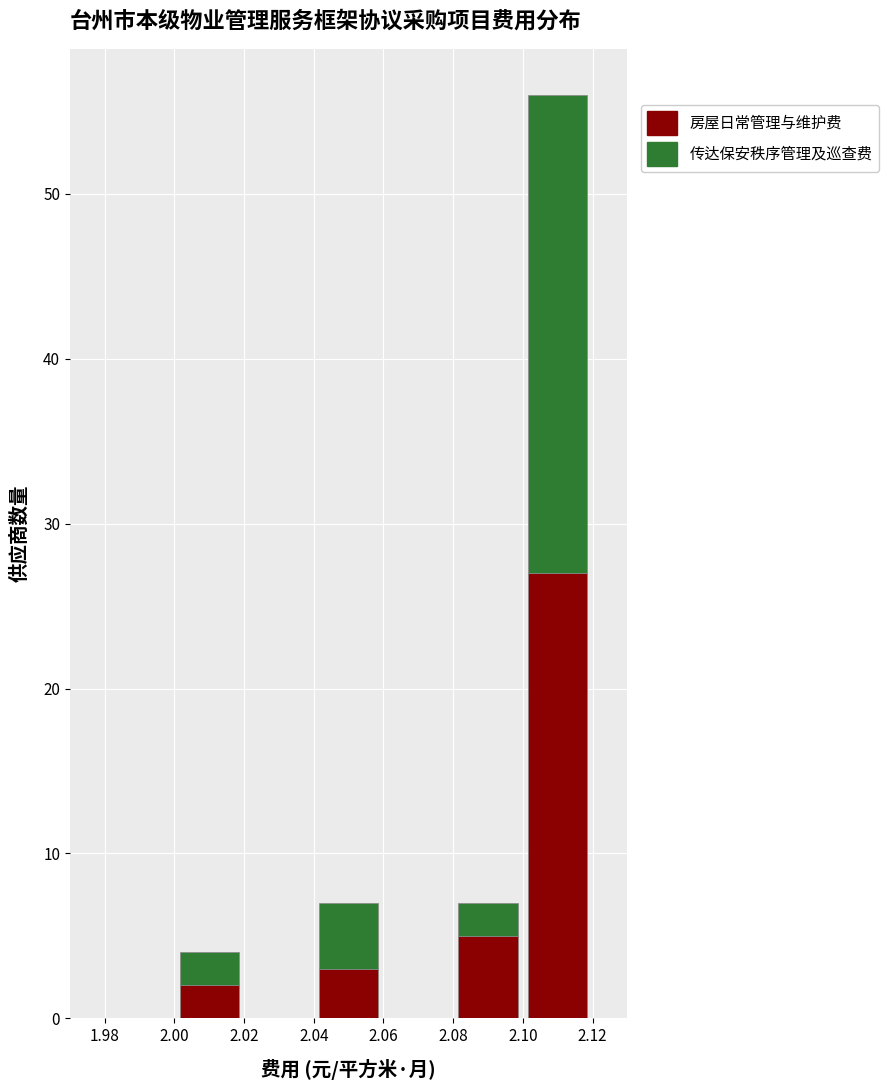

Reading left to right, transcribe this chart: for each stacked bar, give the range it covers on the x-axis and its total height. The values are not printed on the chart, so give them approximately, as read against the axis.

1.98 to 2.00: 0
2.00 to 2.02: 4
2.02 to 2.04: 0
2.04 to 2.06: 7
2.06 to 2.08: 0
2.08 to 2.10: 7
2.10 to 2.12: 56